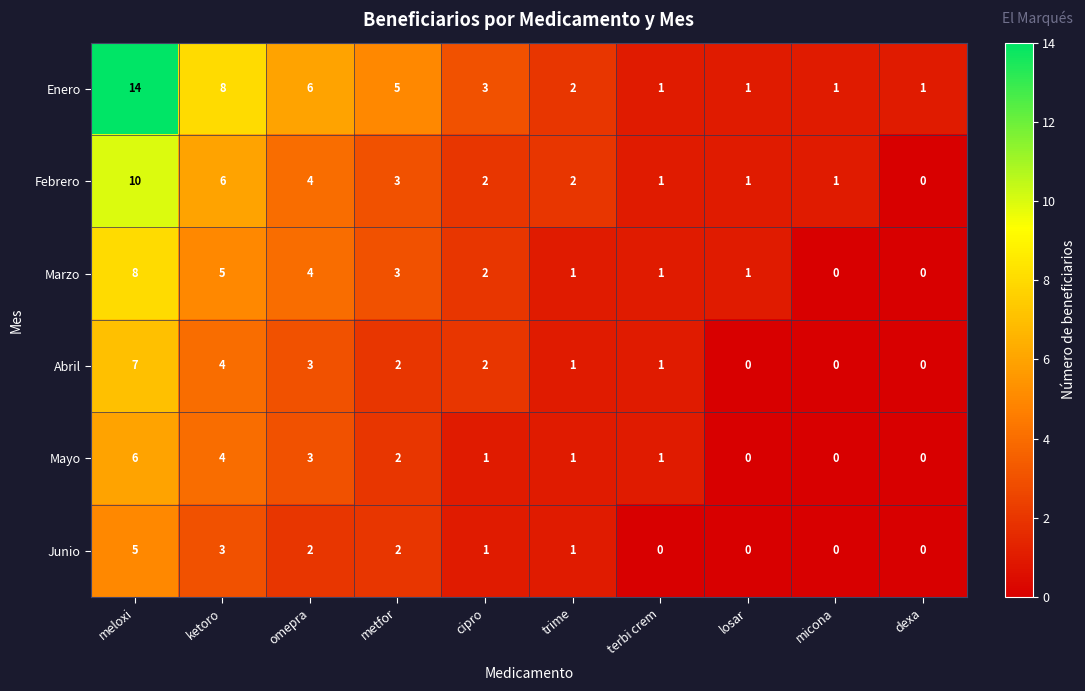

What is the greatest value displayed?

14